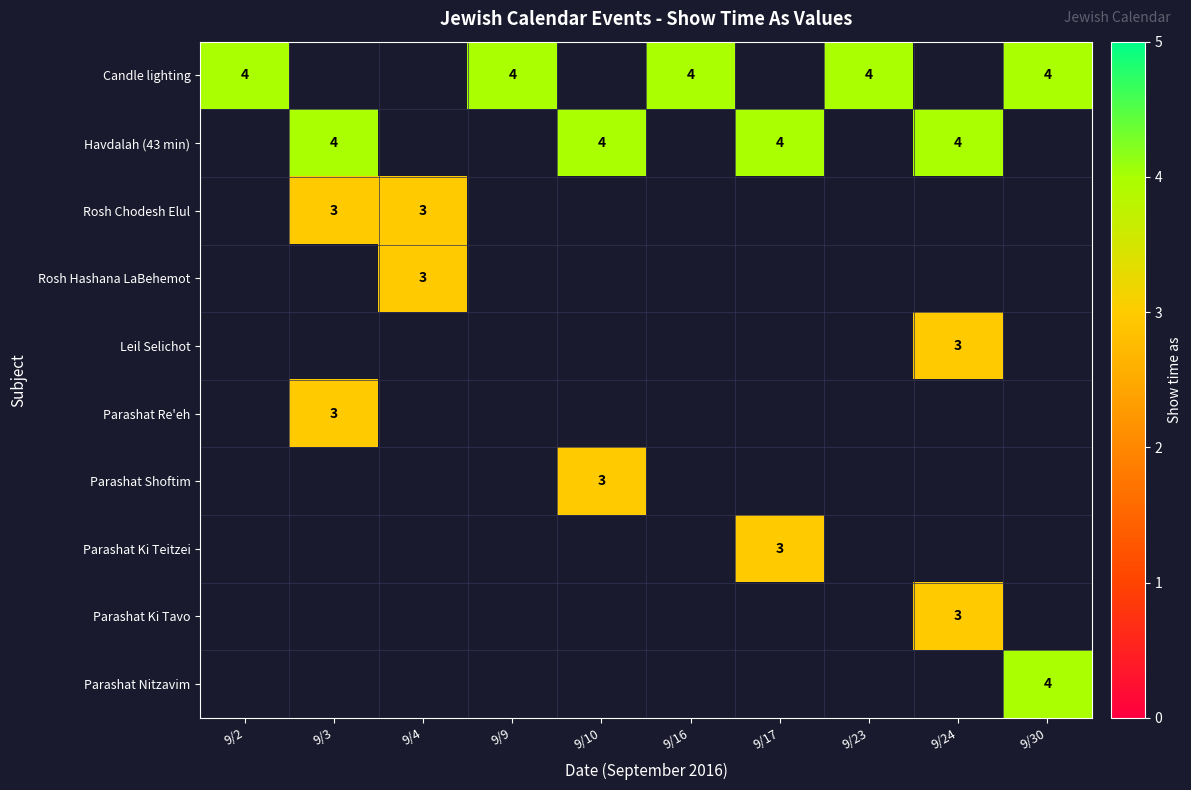

True or false: Candle lighting has a value of 4 at 9/30.

True